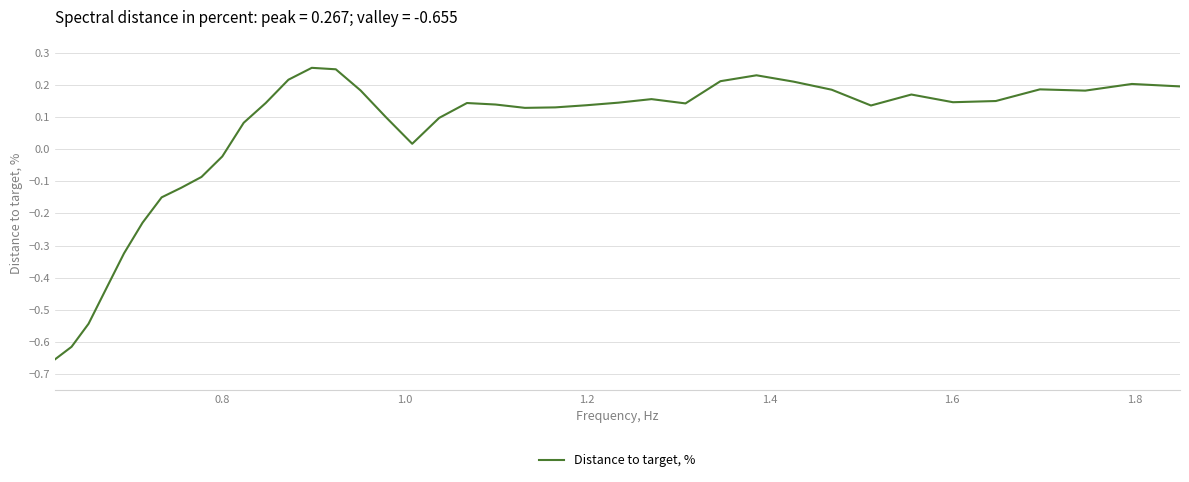

What is the difference between the maximum and minimum values?

0.9